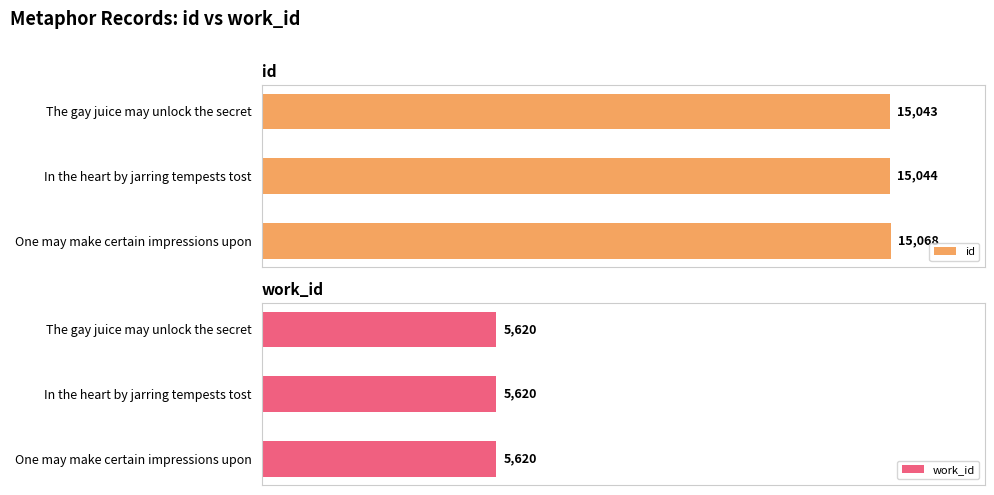

At which label is id closest to 15055?

In the heart by jarring tempests tost